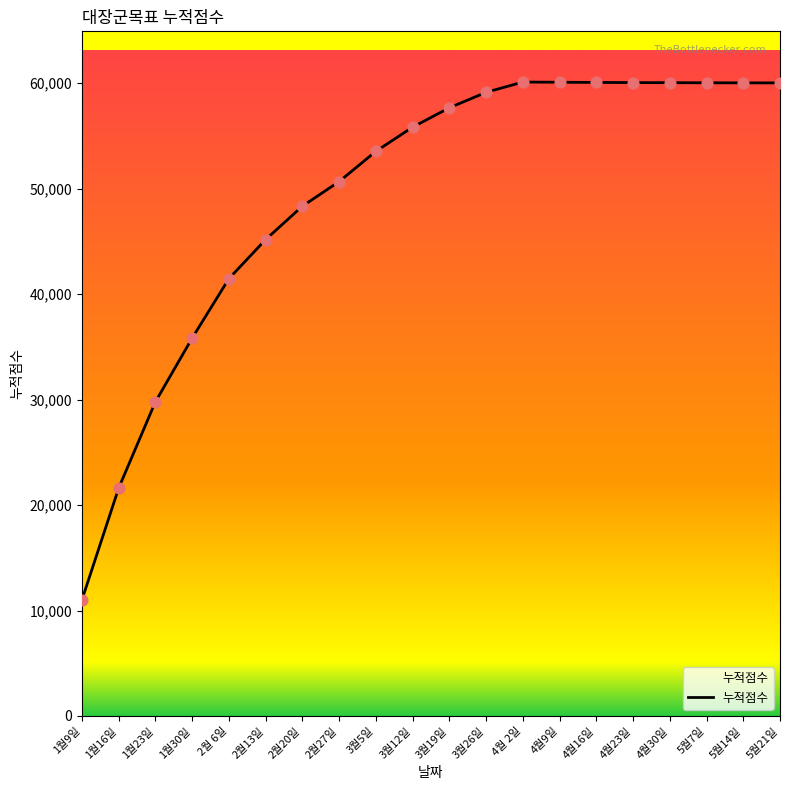

What is the change in value from 2월27일 to 5월7일?

+9366.8